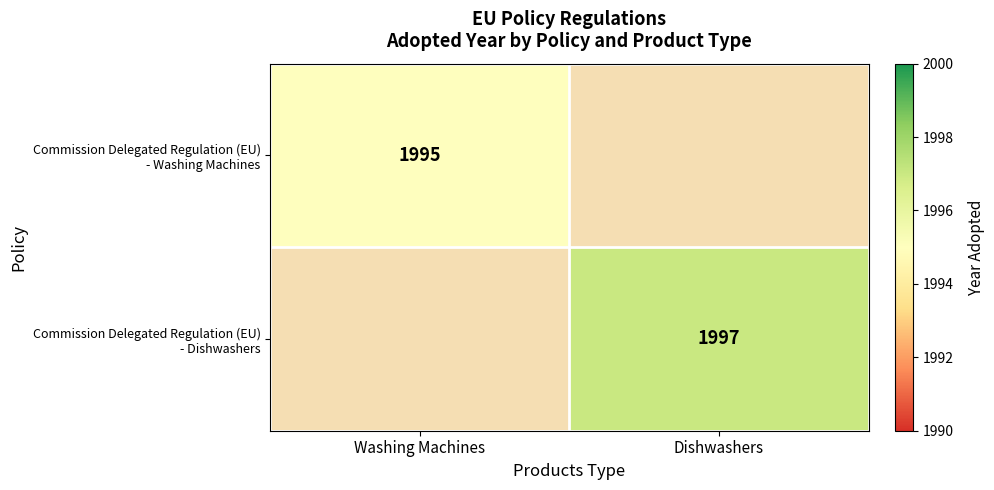

How many positive values does the Commission Delegated Regulation (EU) - Washing Machines series have?

1